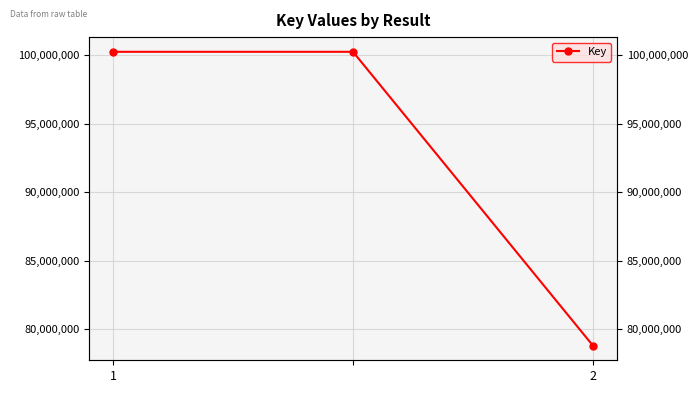

Reading left to right, list all the values displayed in this chart.

100244213	100244213	78809348